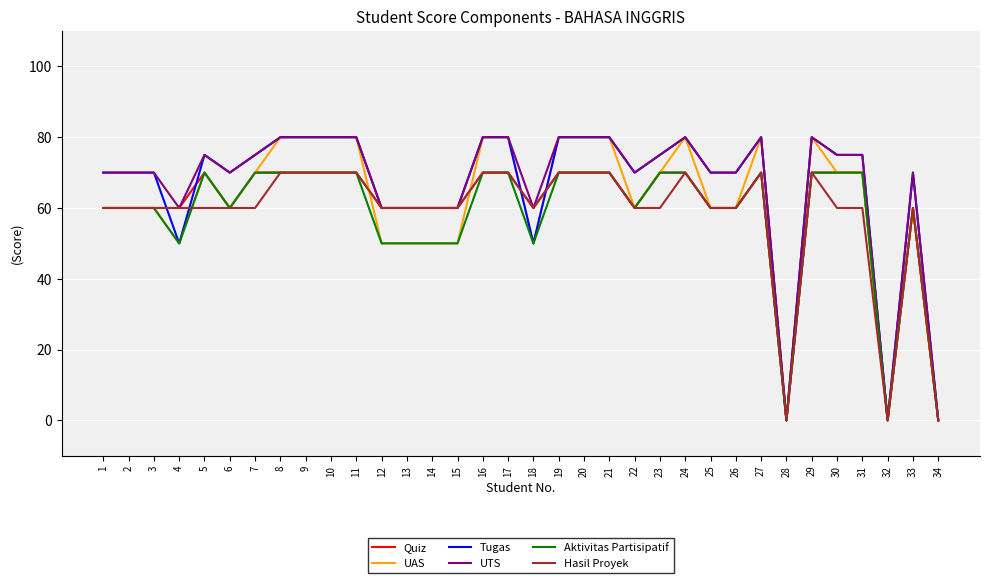

True or false: Quiz has a value of -24 at 28.

False